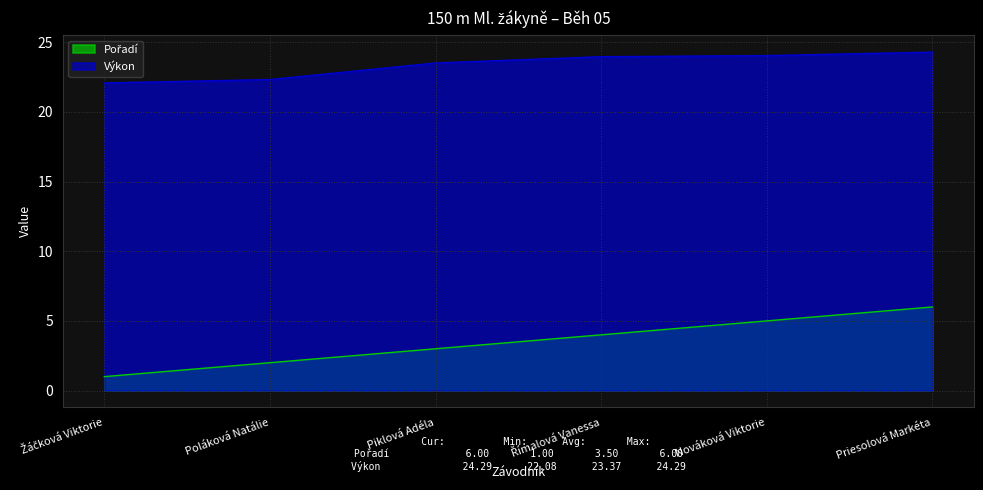

True or false: Pořadí and Výkon intersect in this chart.

False